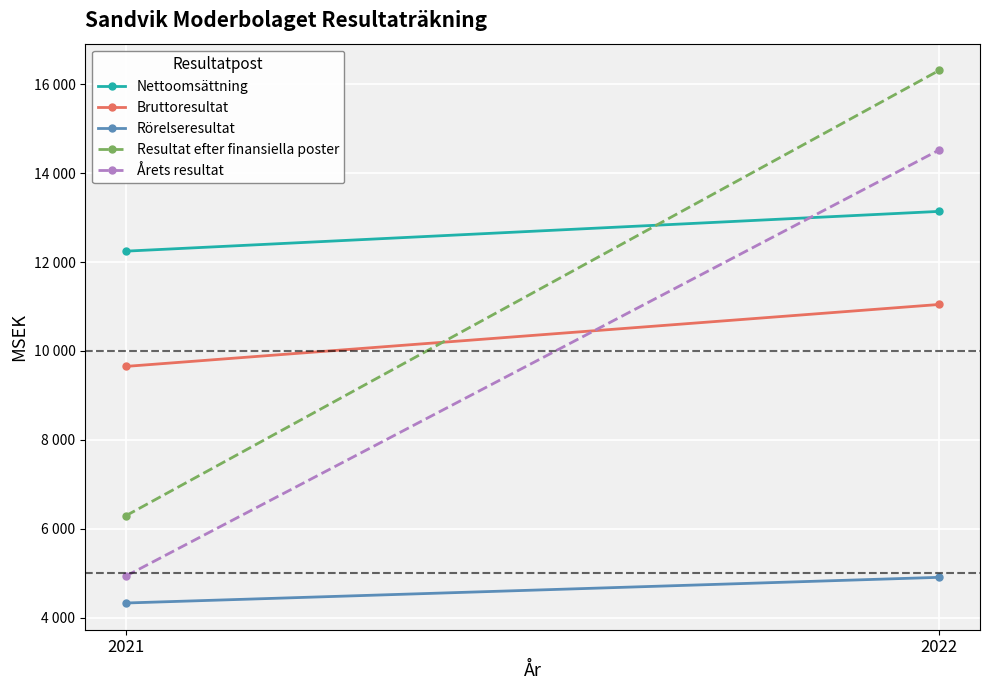

What are all the series names shown in the legend?

Nettoomsättning, Bruttoresultat, Rörelseresultat, Resultat efter finansiella poster, Årets resultat